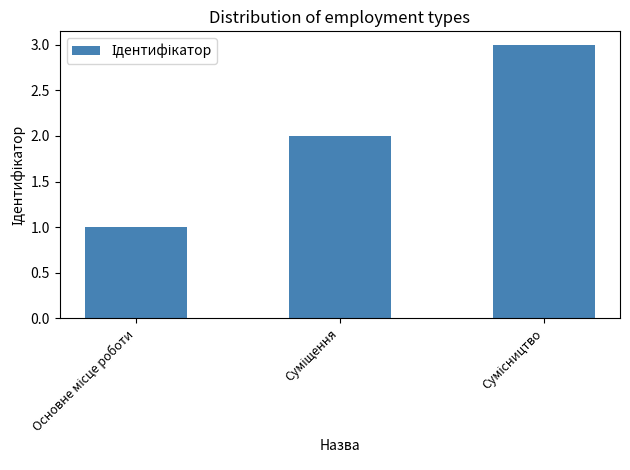

Are the bars grouped side by side (vs. stacked)?

No